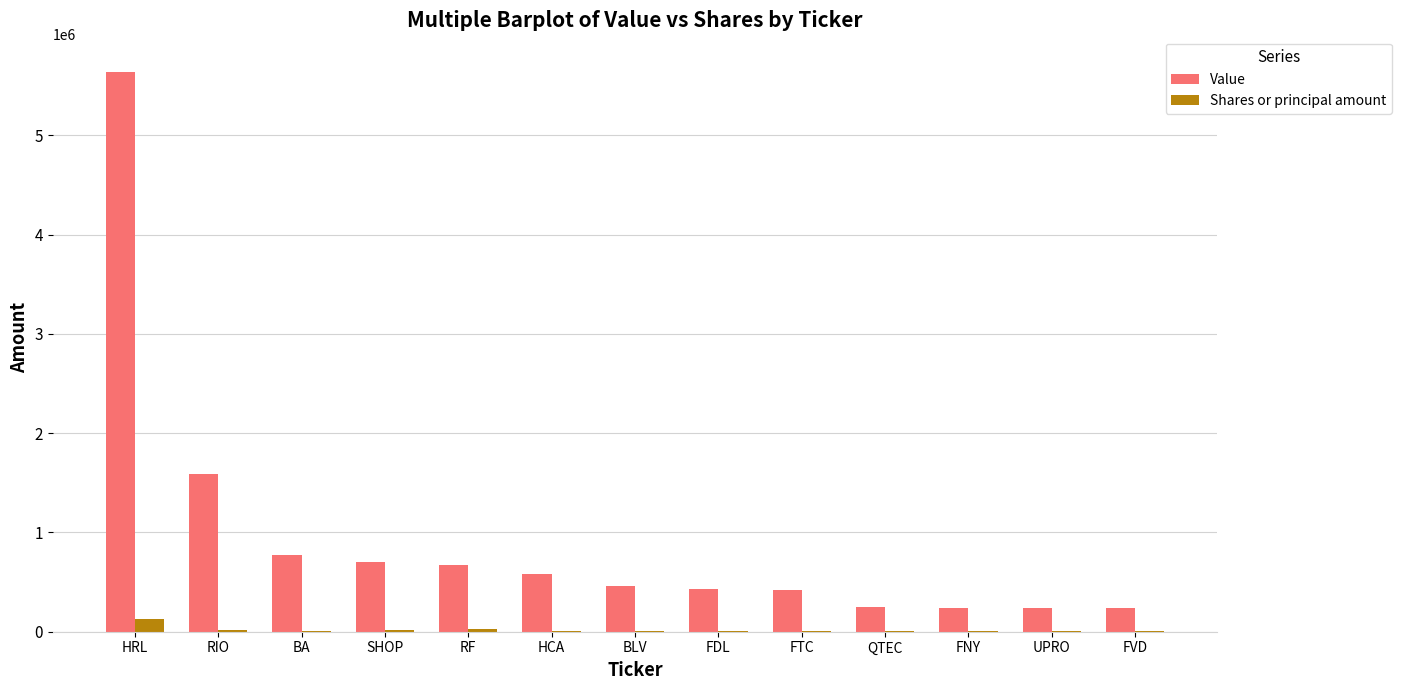

True or false: Value has a value of 7497333 at HRL.

False